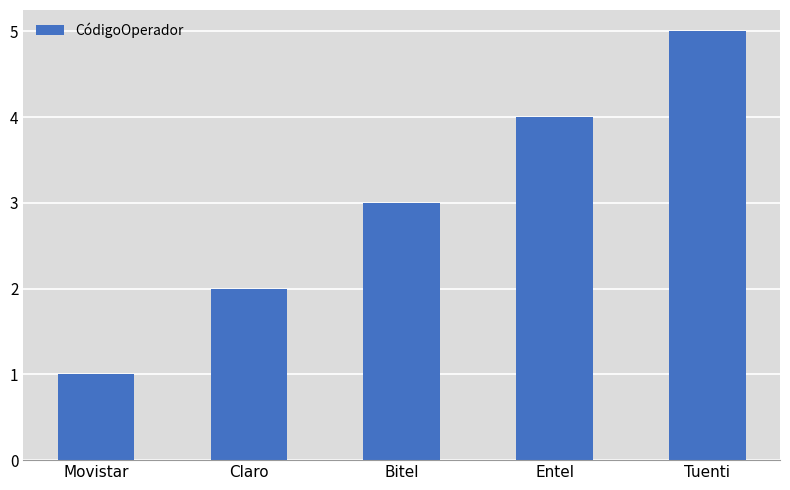

Reading left to right, list all the values displayed in this chart.

1	2	3	4	5